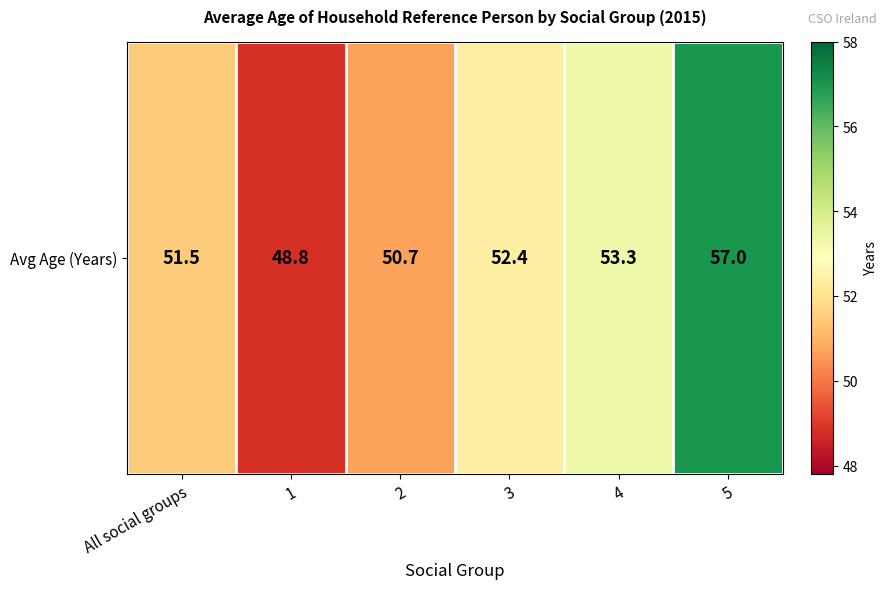

At which category does the chart reach its peak across all series?

5